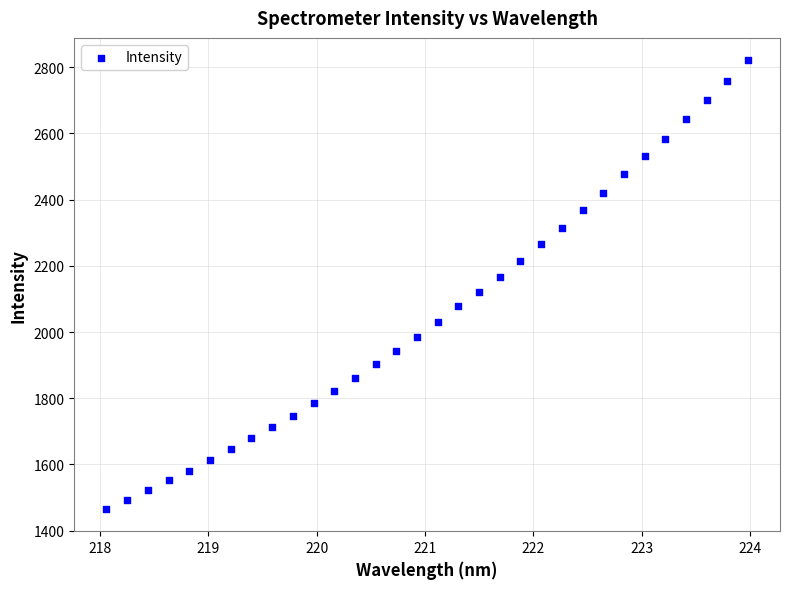

What is the range of Y values (max minus min)?

1354.3